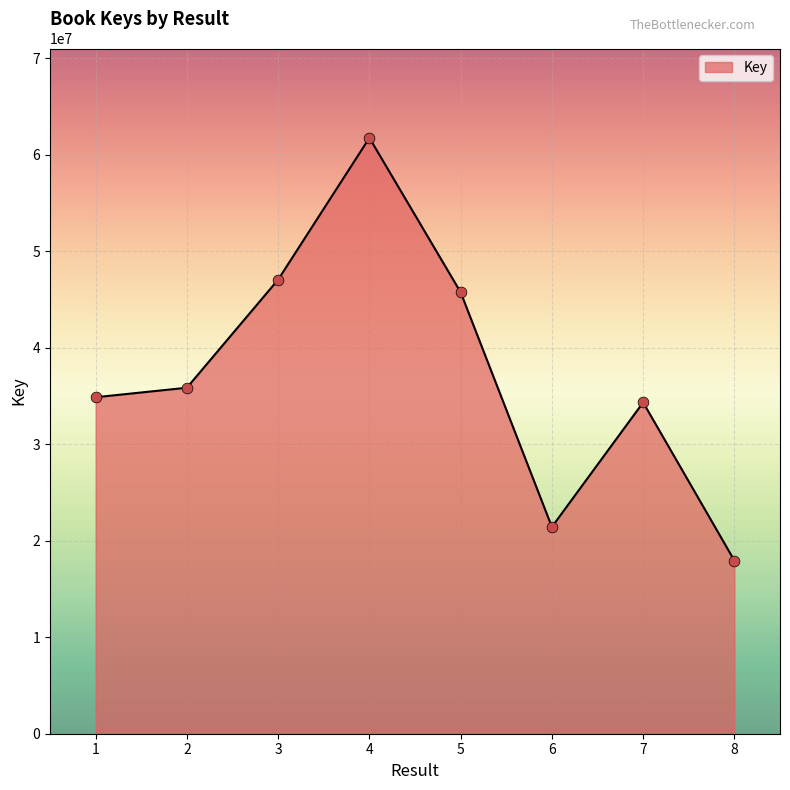

Which has a higher value, 5 or 6?

5